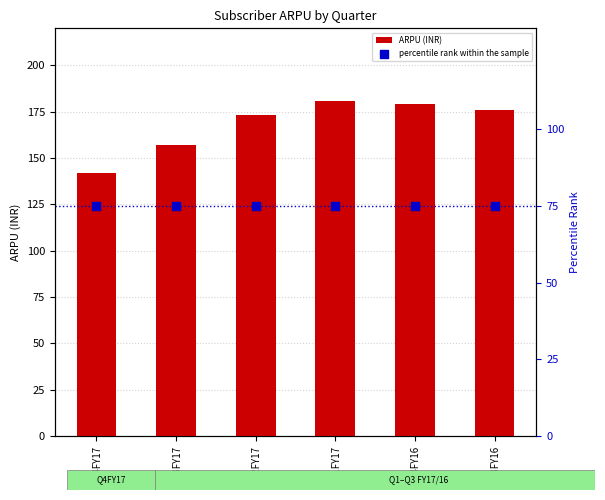

At how many categories does at least one series exceed 121?

6